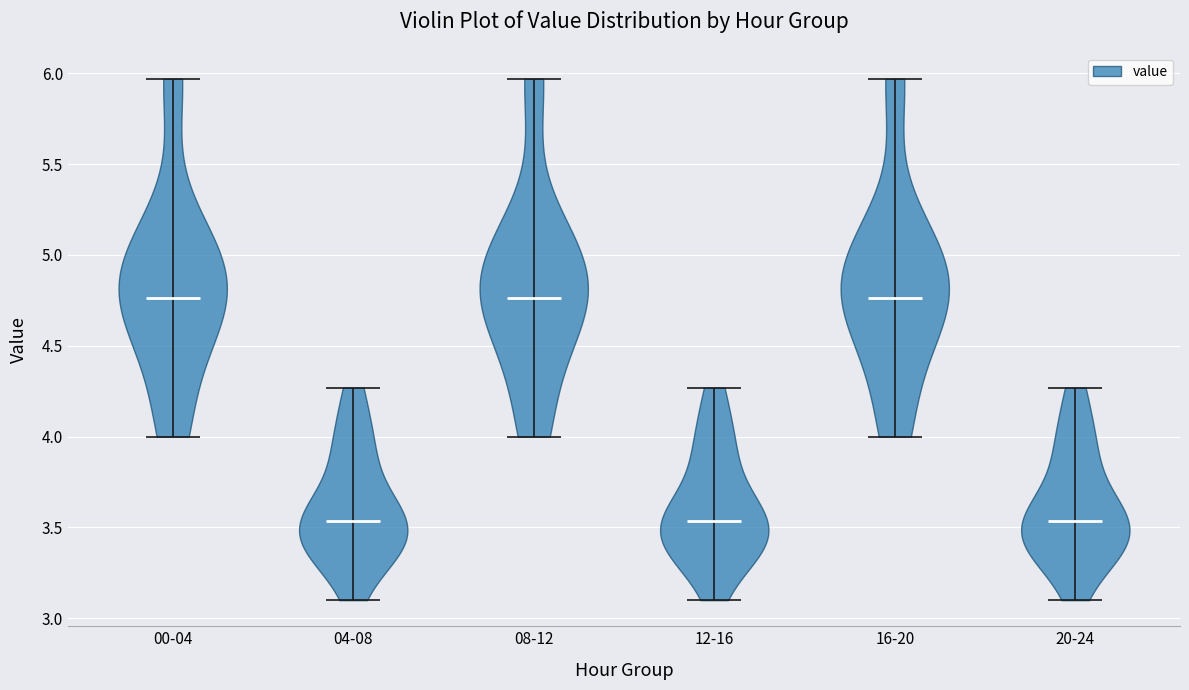

Reading left to right, read every violin against the y-axis: where its median line is, and the lowest and highest points it reaches. The values are not printed on the chart, so give them approximately, as read against the axis.

00-04: median line 4.75, lowest point 4.00, highest point 5.95
04-08: median line 3.55, lowest point 3.10, highest point 4.25
08-12: median line 4.75, lowest point 4.00, highest point 5.95
12-16: median line 3.55, lowest point 3.10, highest point 4.25
16-20: median line 4.75, lowest point 4.00, highest point 5.95
20-24: median line 3.55, lowest point 3.10, highest point 4.25